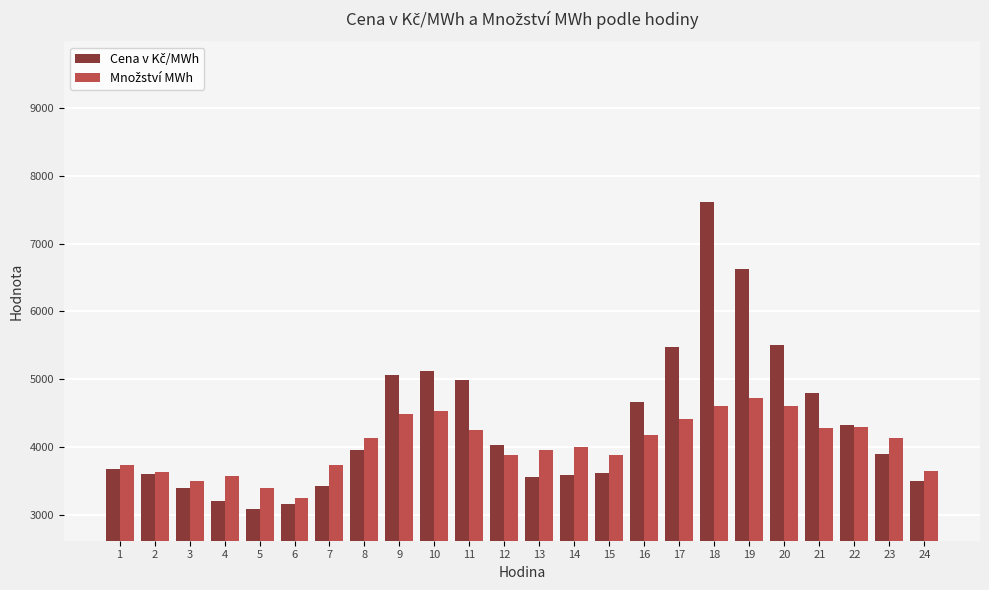

What is the difference between the highest and lowest values at 22?

34.8